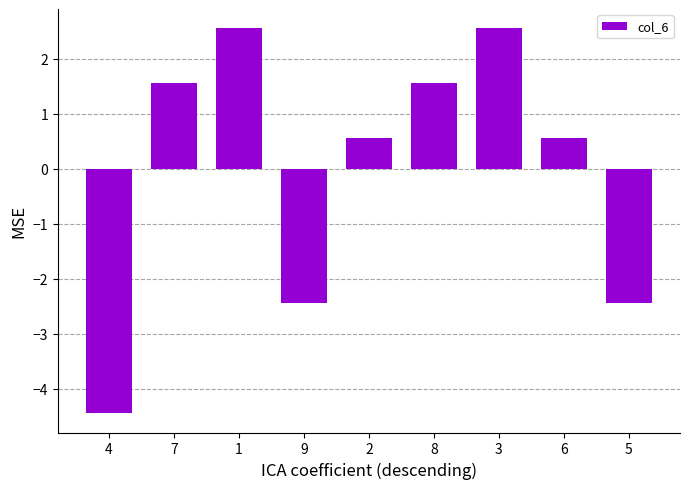

Between 4 and 9, which is larger?

9